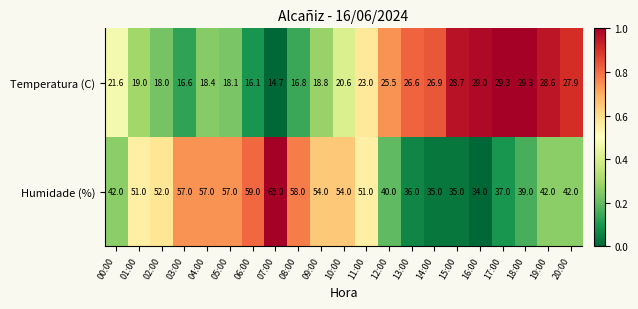

The Temperatura (C) series shows 16.6 at 03:00. True or false?

True